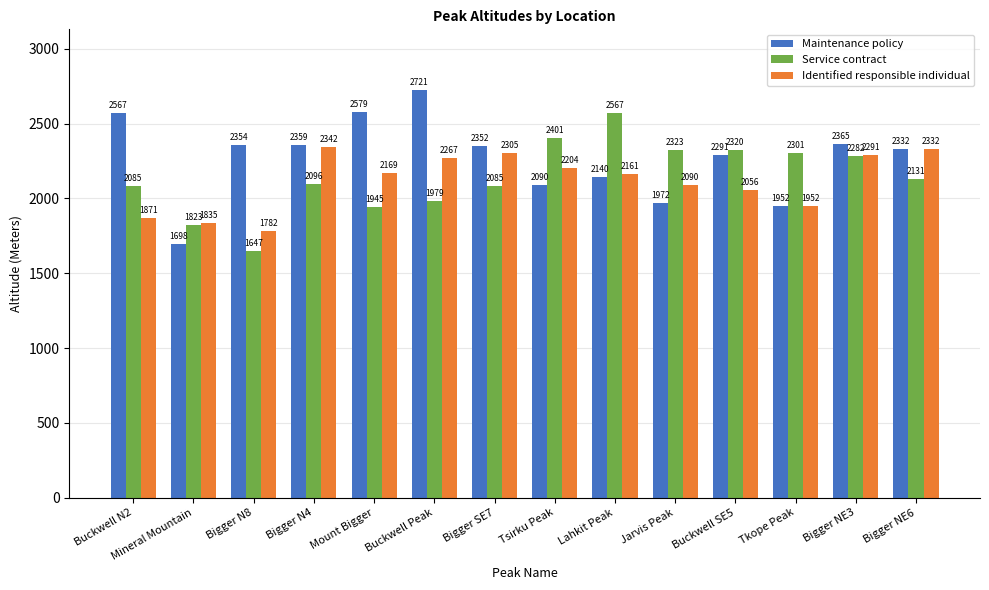

What is the sum of all Service contract values?

29985